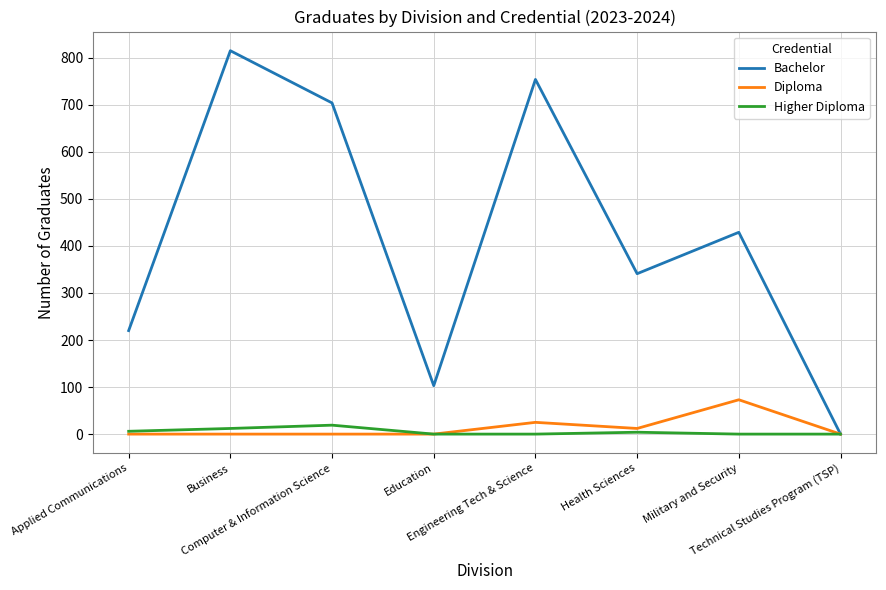

At which category is the sum across all series the highest?

Business